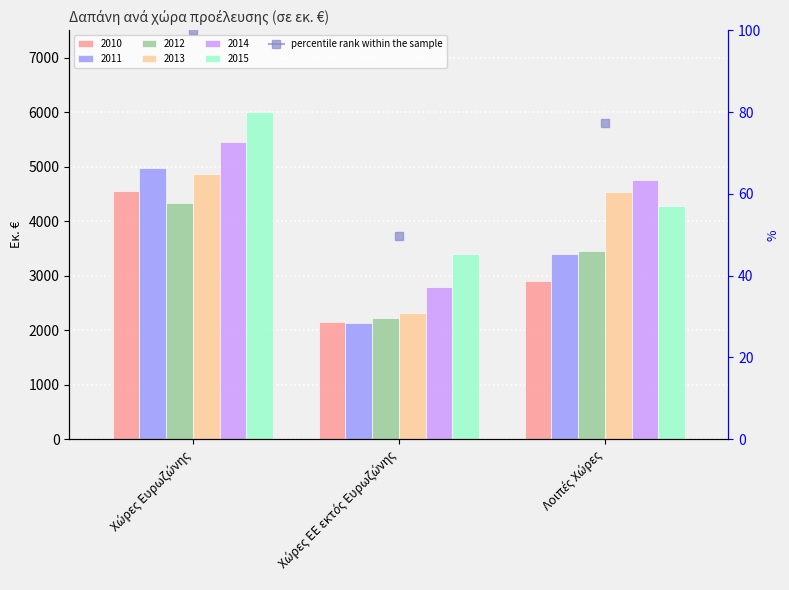

What is the difference between the maximum and minimum values in the 2011 series?

2848.3